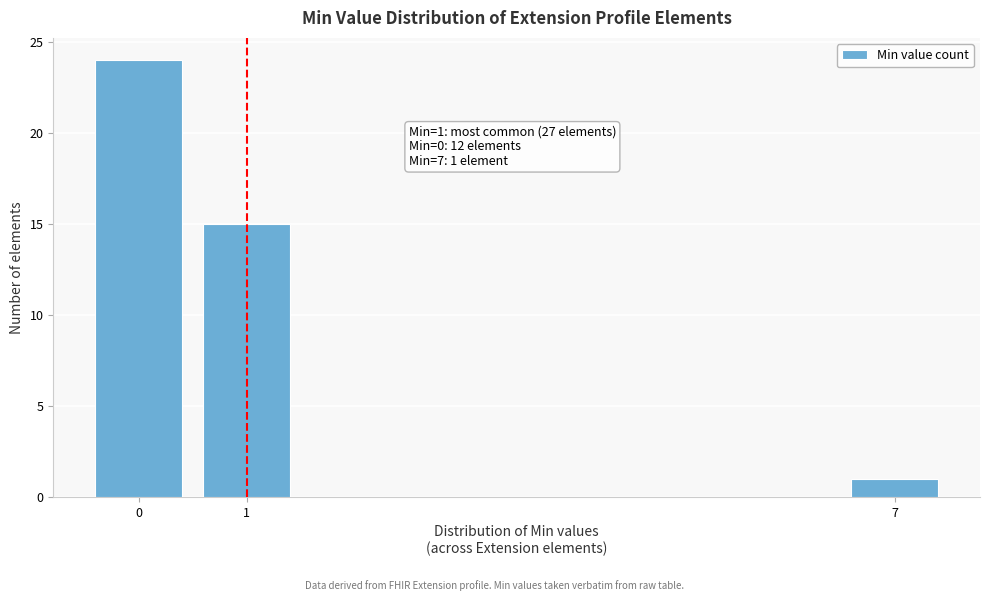

Reading left to right, transcribe all the data shown in this chart.

24	15	1